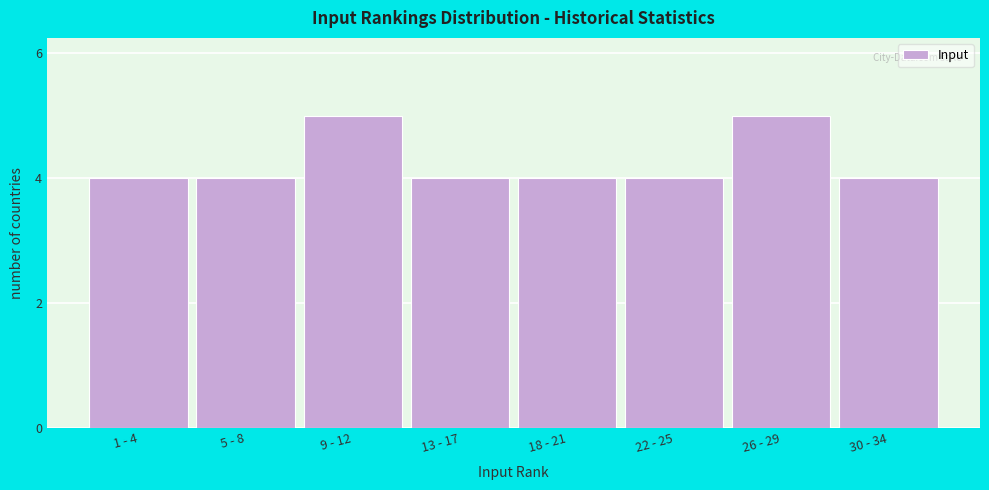

Reading left to right, extract all data points from this chart.

4	4	5	4	4	4	5	4